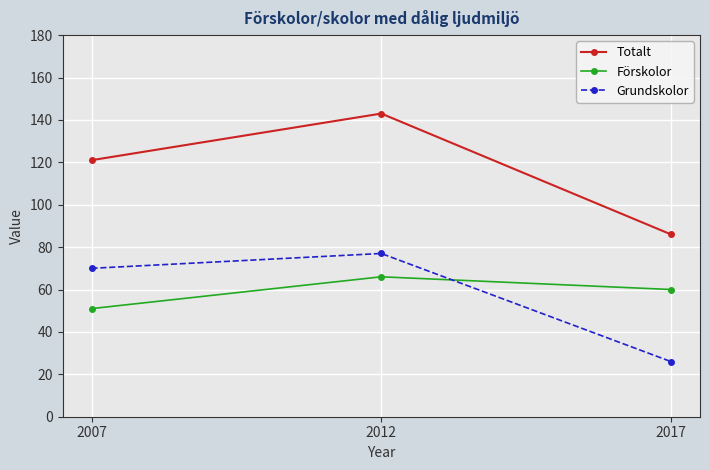

The Grundskolor series shows 25 at 2012. True or false?

False